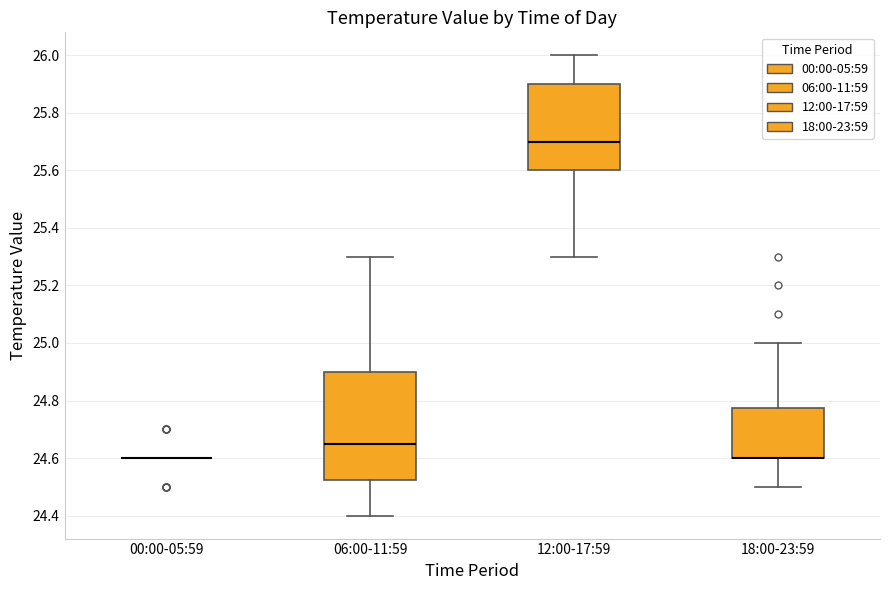

Reading left to right, transcribe this box plot: for each box, give where its median line is, the range the box spans, and where its two whiskers end, as read against the y-axis. The values are not printed on the chart, so give them approximately, as read against the axis.

00:00-05:59: box collapsed to a line at 24.60, whiskers 24.60 to 24.60
06:00-11:59: median 24.66, box 24.52 to 24.90, whiskers 24.40 to 25.30
12:00-17:59: median 25.70, box 25.60 to 25.90, whiskers 25.30 to 26.00
18:00-23:59: median 24.60 (drawn on the box's lower edge), box 24.60 to 24.78, whiskers 24.50 to 25.00